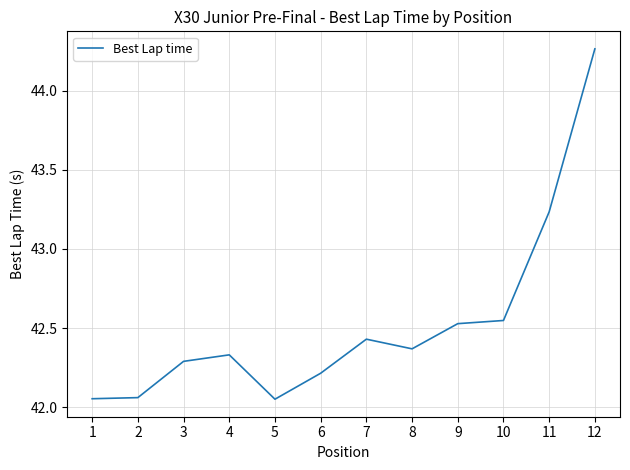

What is the difference between the maximum and minimum values?

2.2